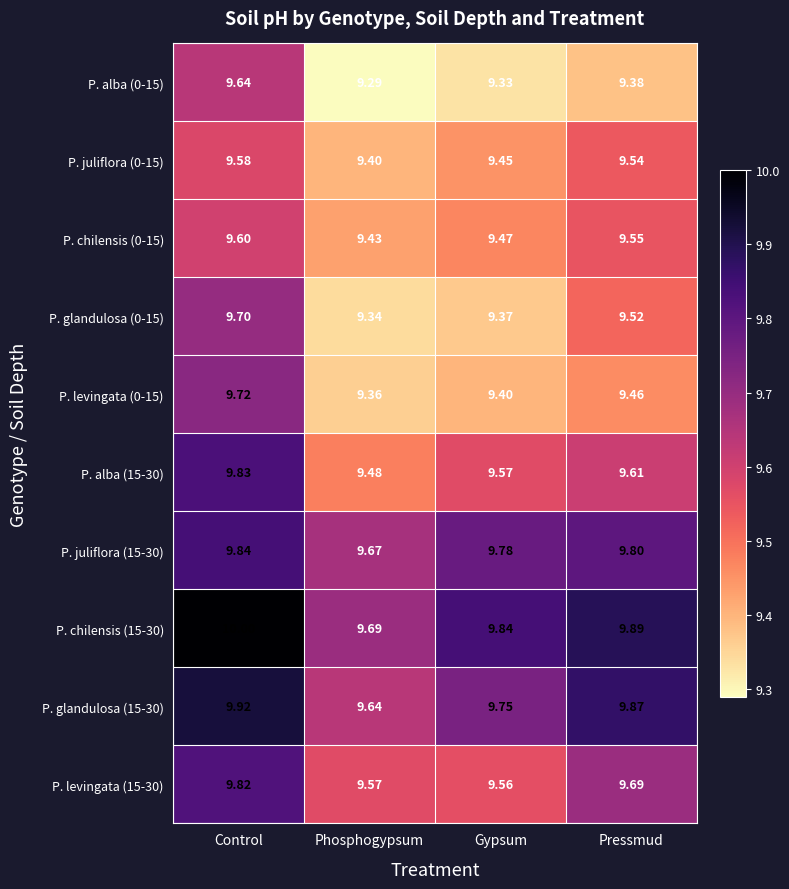

What is the total value across all series at Control?

97.7